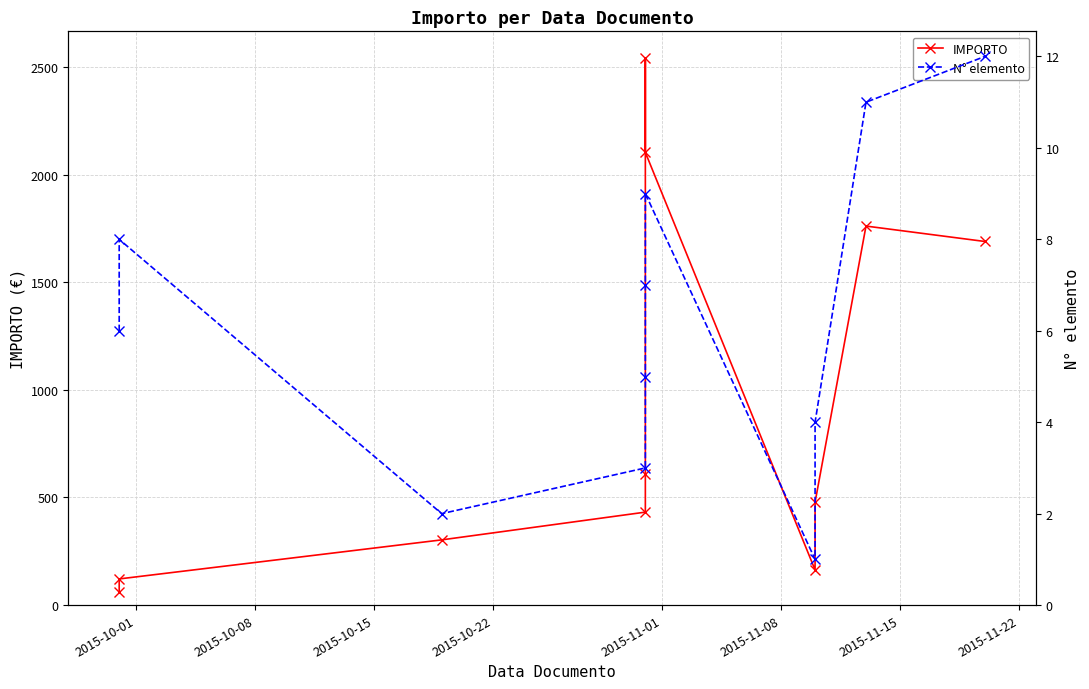

True or false: N° elemento and IMPORTO intersect in this chart.

False